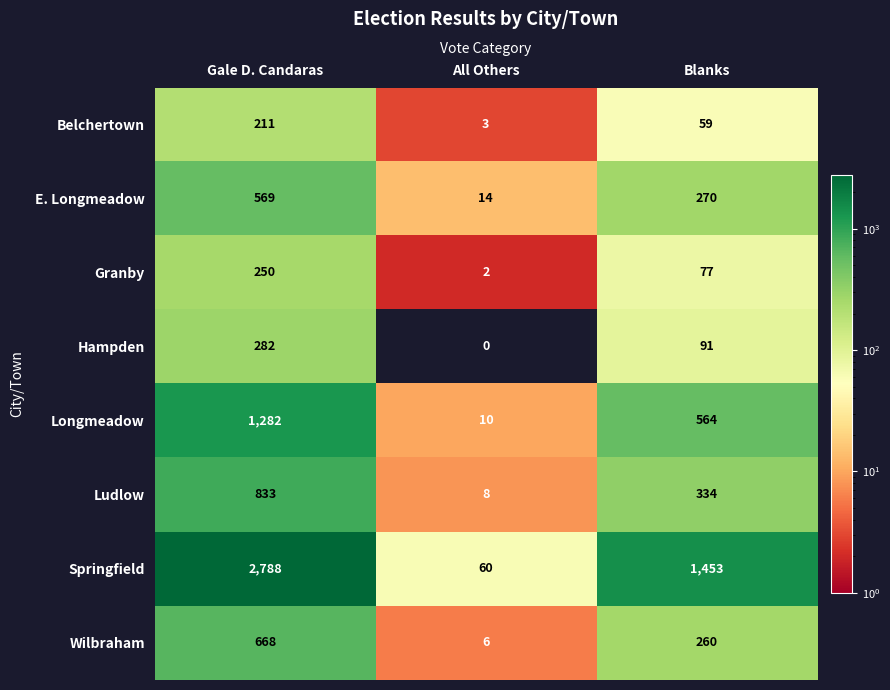

At All Others, list the series in order from smallest to largest.

Hampden, Granby, Belchertown, Wilbraham, Ludlow, Longmeadow, E. Longmeadow, Springfield